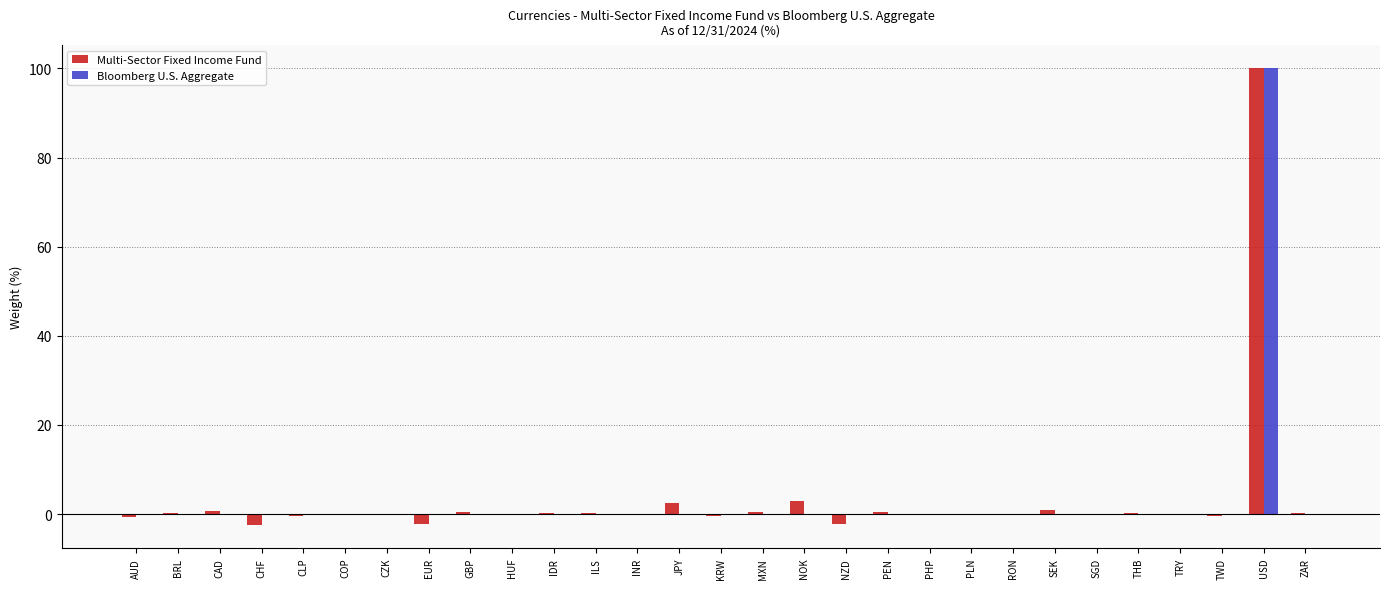

The value of Bloomberg U.S. Aggregate at CZK is 0.0. True or false?

True